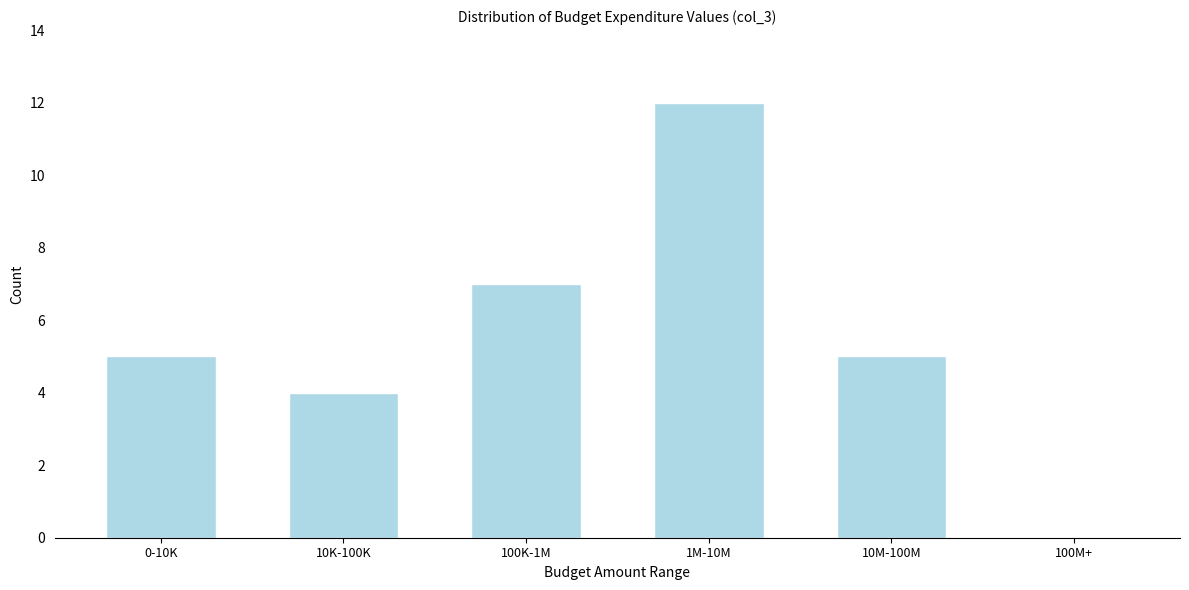

Reading left to right, extract all data points from this chart.

0-10K=5	10K-100K=4	100K-1M=7	1M-10M=12	10M-100M=5	100M+=0